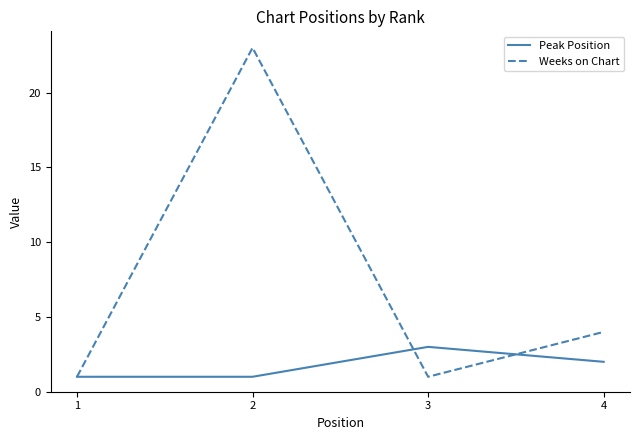

True or false: Peak Position has a value of 1 at 2.

True